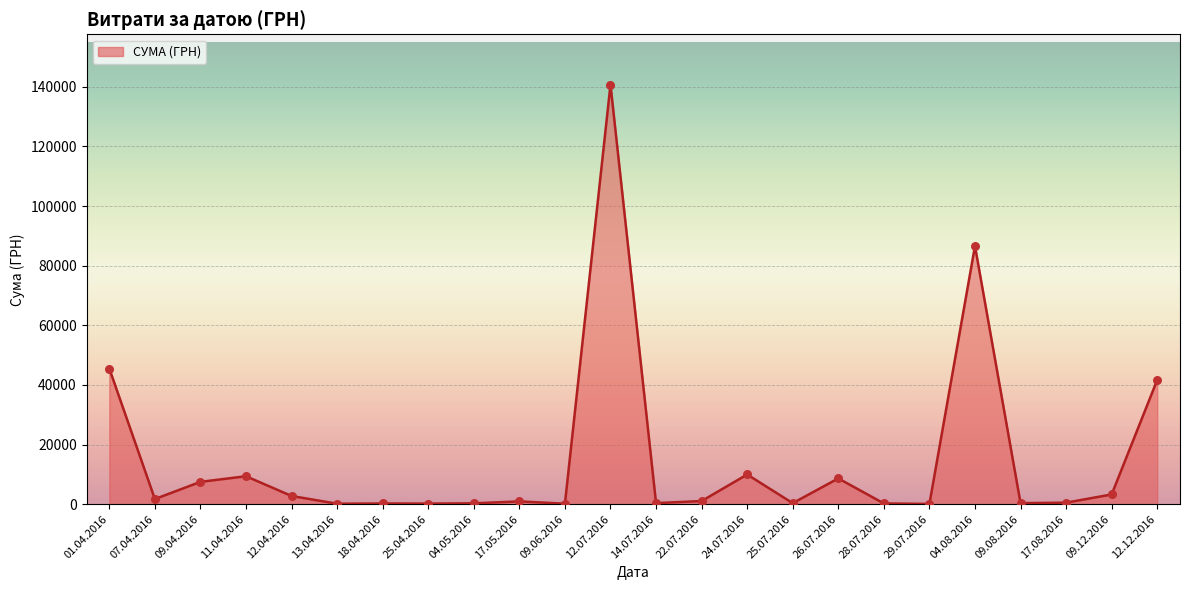

What is the ratio of the value at 11.04.2016 to the value at 28.07.2016?

35.4